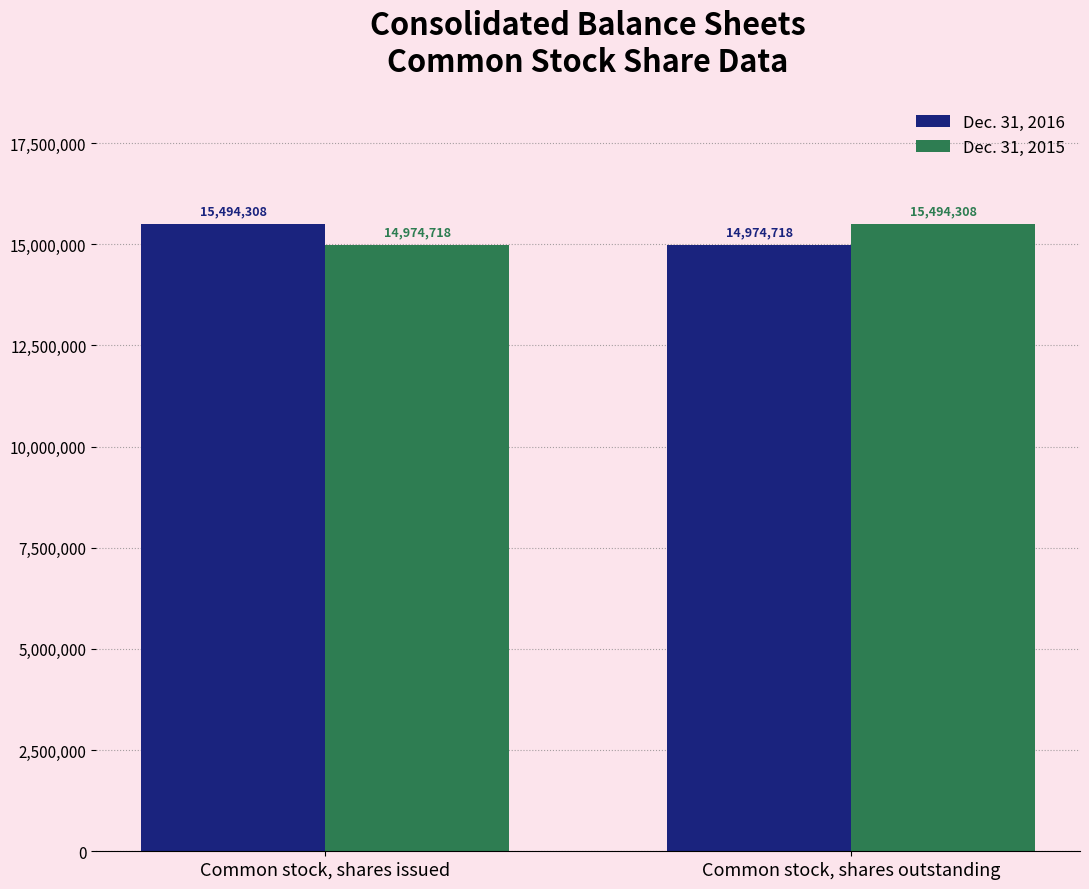

Reading left to right, transcribe all the data shown in this chart.

Dec. 31, 2016: 15494308	14974718
Dec. 31, 2015: 14974718	15494308